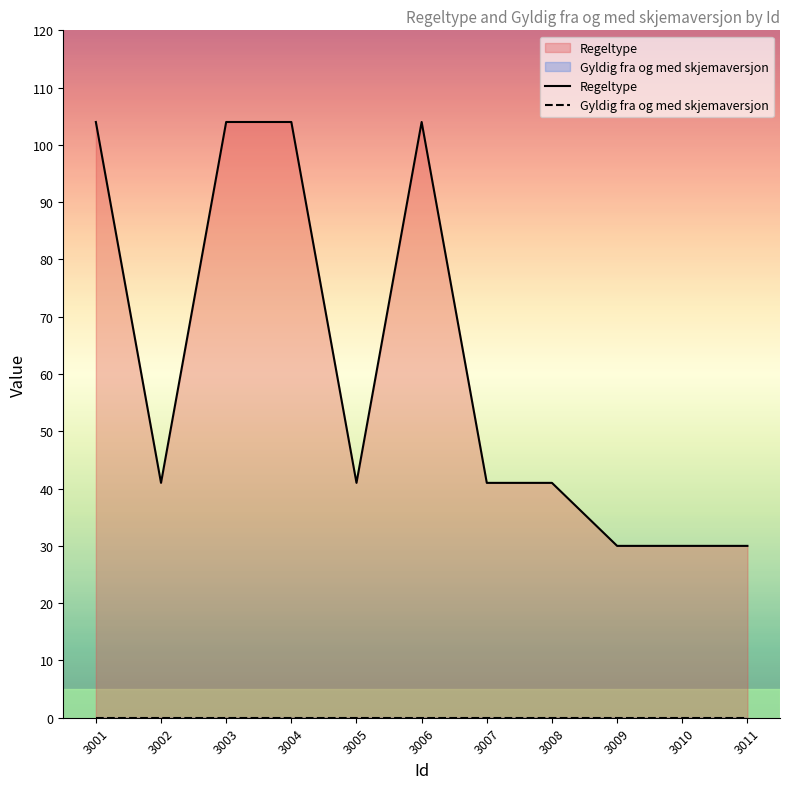

Reading left to right, transcribe all the data shown in this chart.

3001=104	3002=41	3003=104	3004=104	3005=41	3006=104	3007=41	3008=41	3009=30	3010=30	3011=30